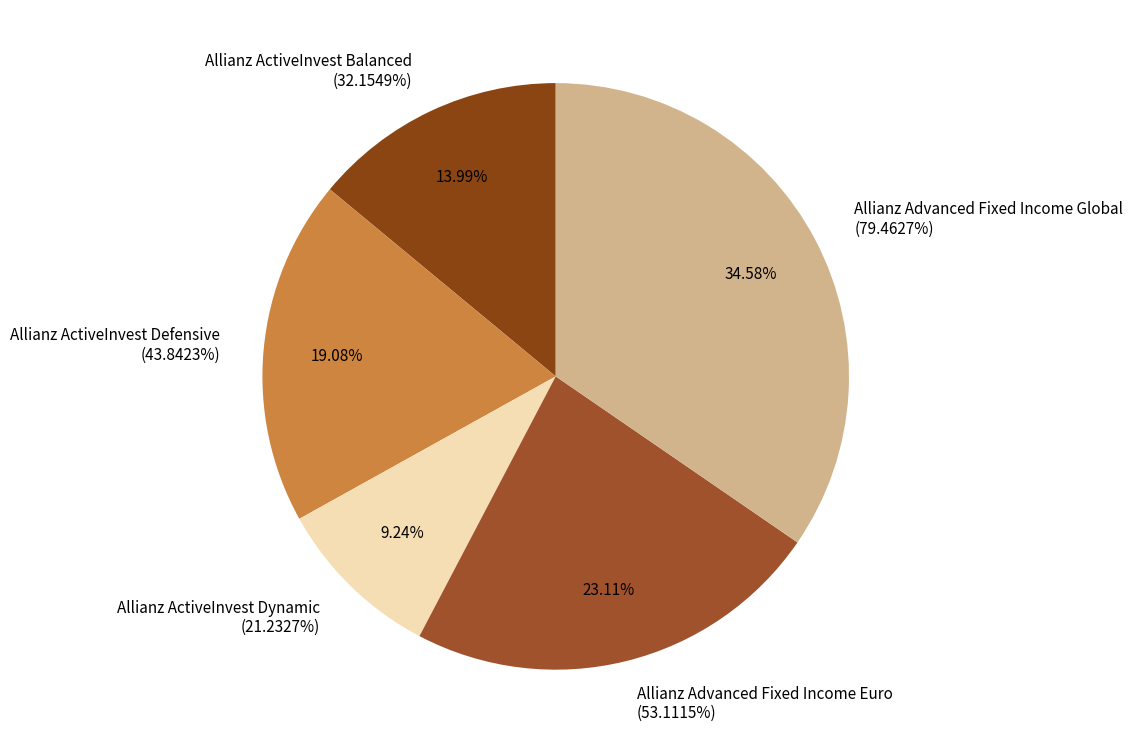

What percentage is the Allianz ActiveInvest Balanced slice, to the nearest percent?

14%